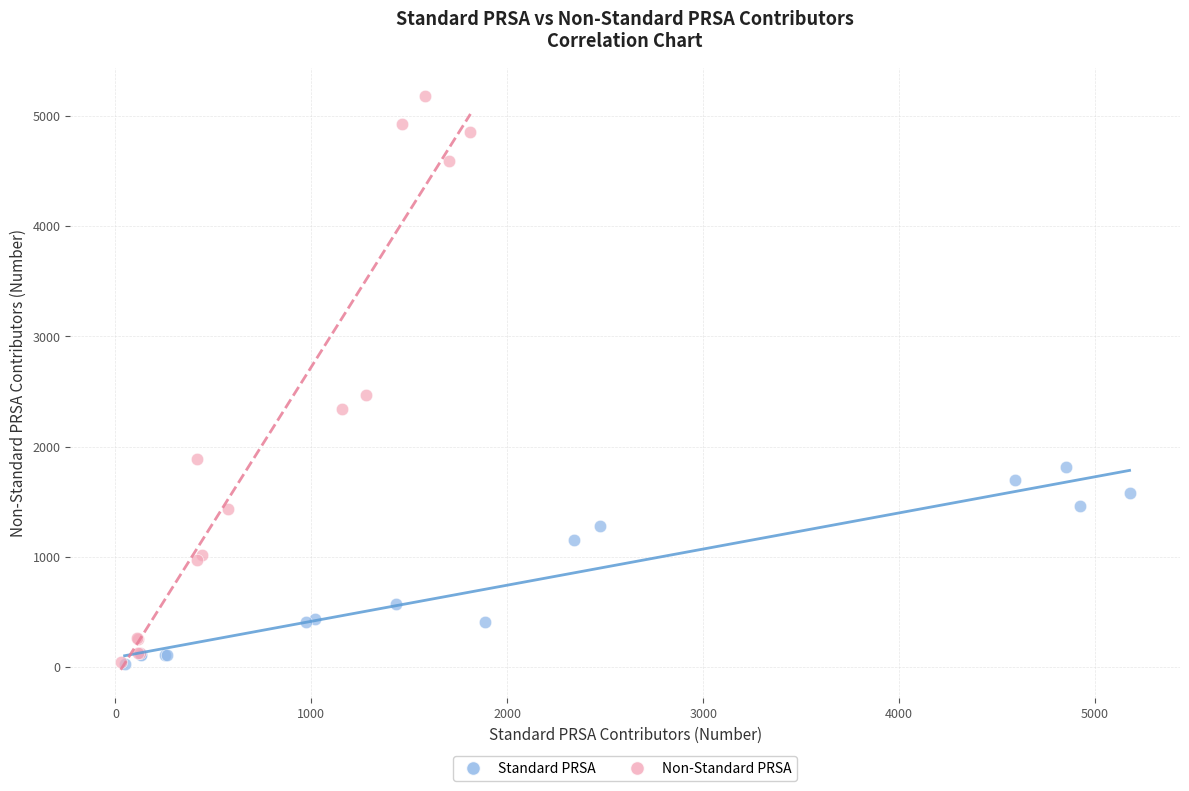

Which series reaches the maximum Y coordinate?

Non-Standard PRSA